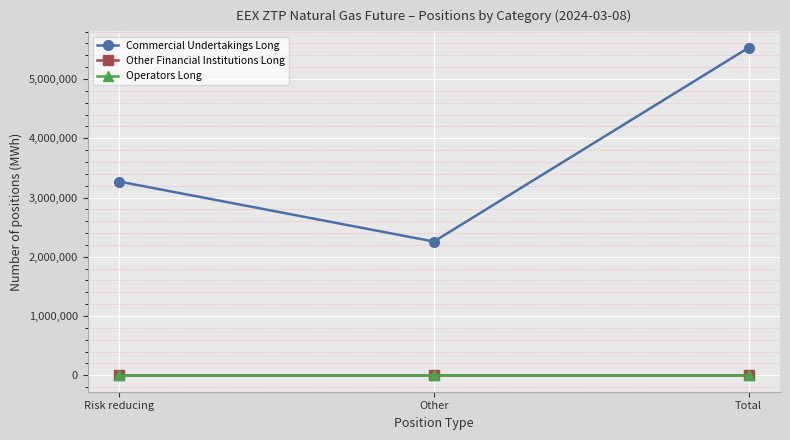

What position from the left is Total?

3